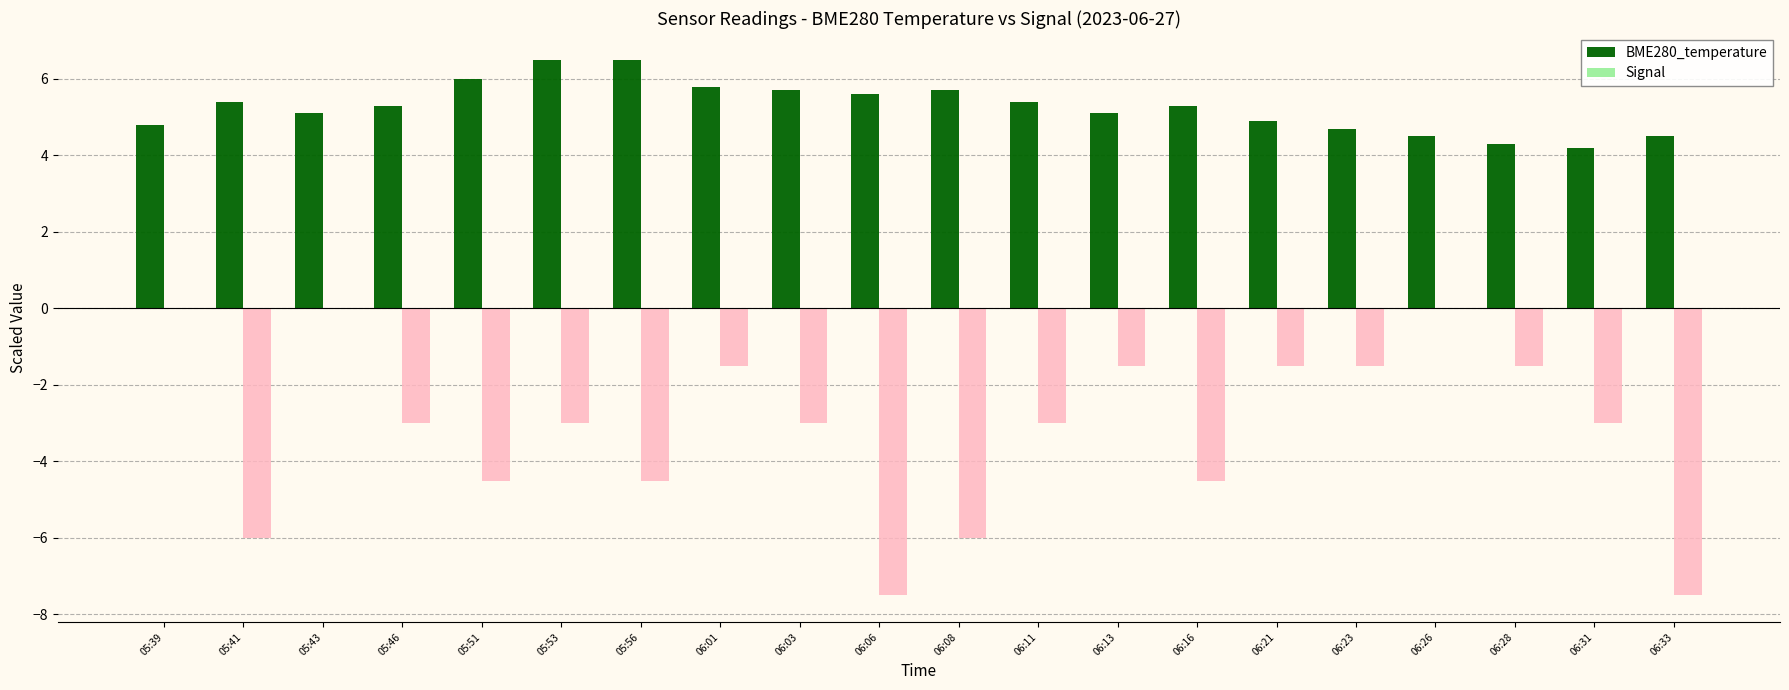

Which series has the largest total across all categories?

BME280_temperature